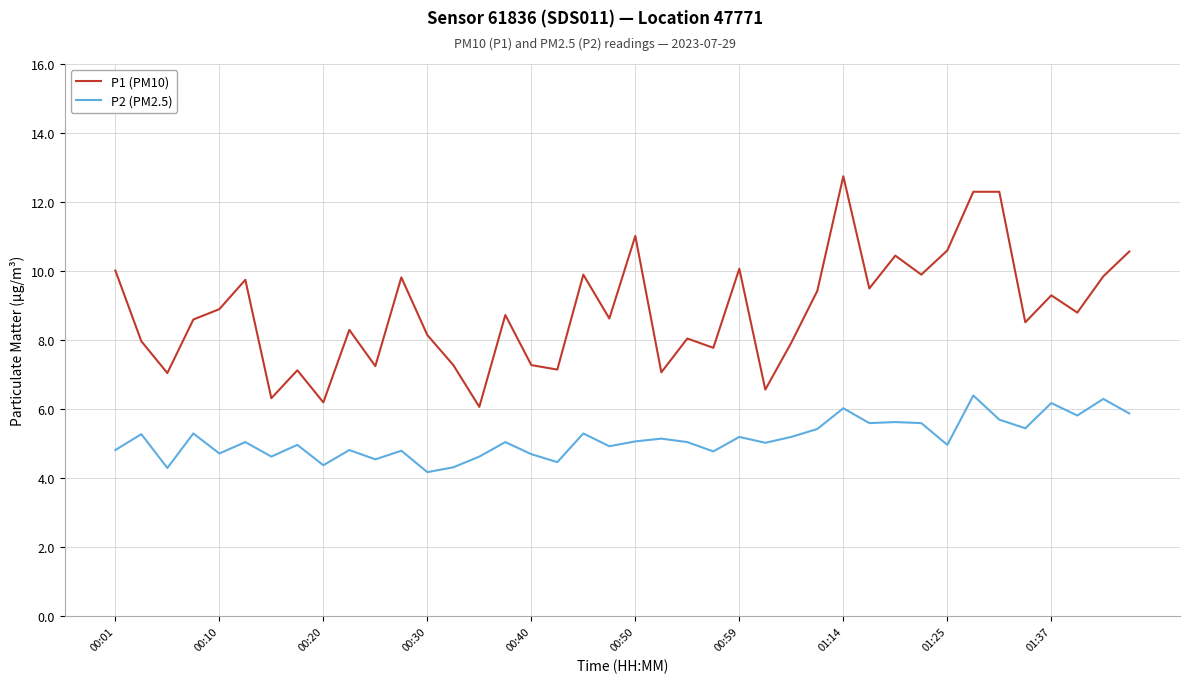

True or false: P2 (PM2.5) and P1 (PM10) cross at least once.

False